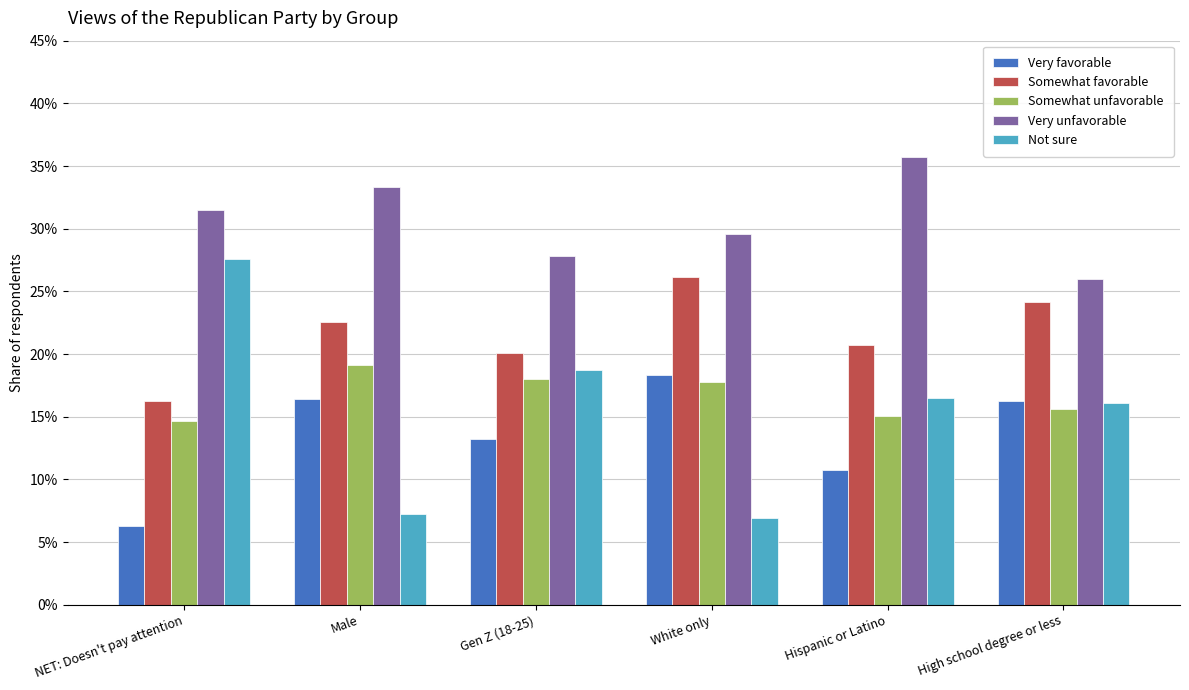

What is the sum of the Somewhat favorable values at High school degree or less and NET: Doesn't pay attention?

0.4